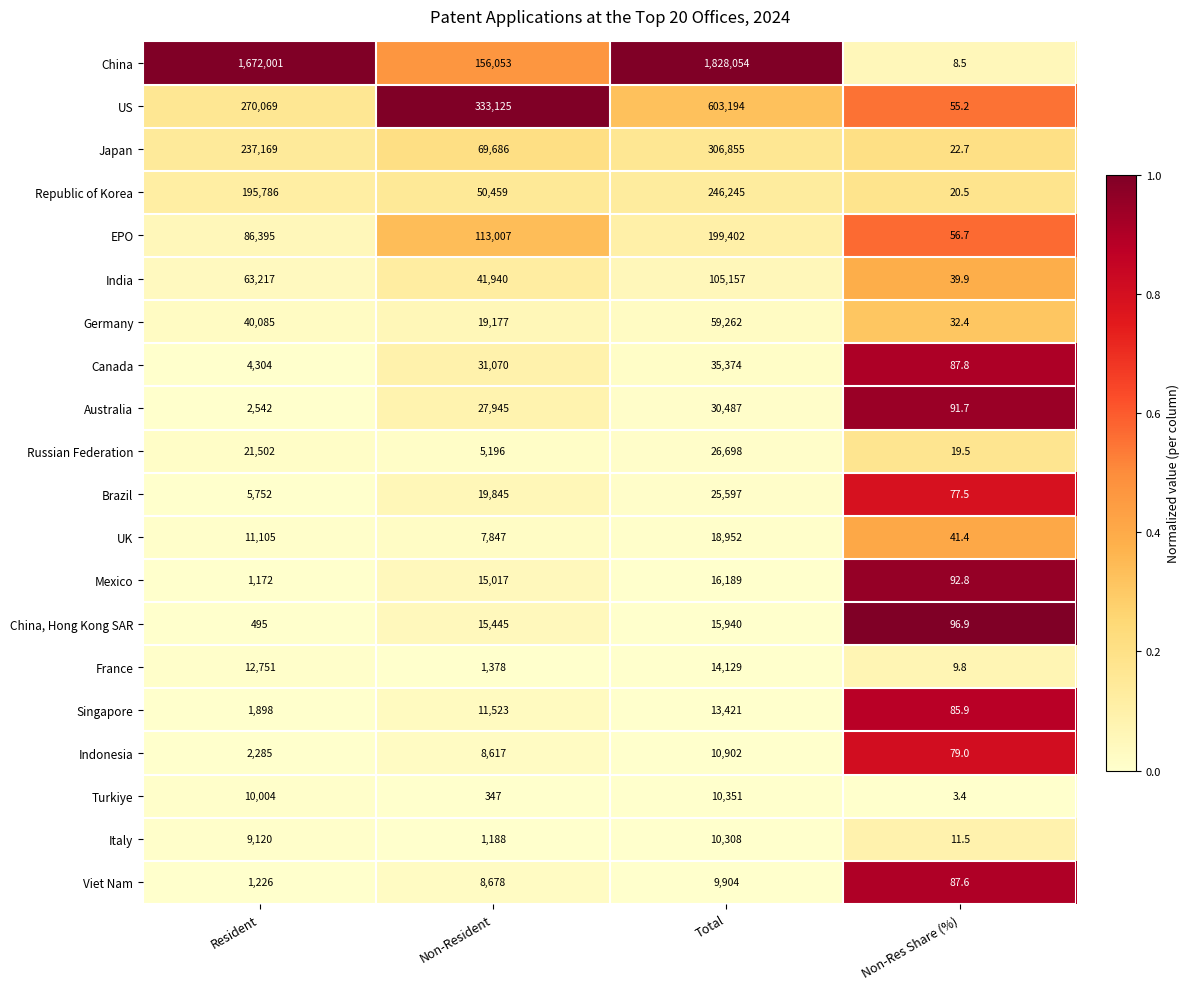

Which series has the largest total across all categories?

China